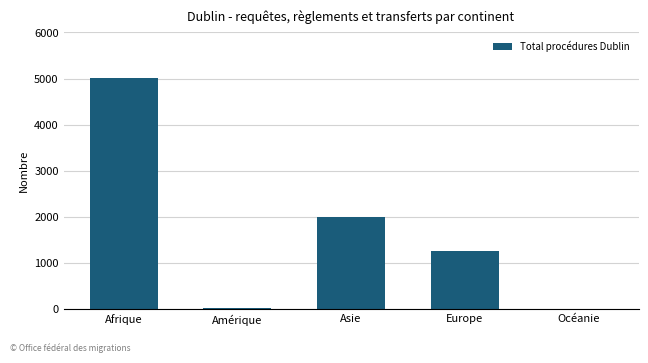

What is the maximum value shown in the chart?

5014